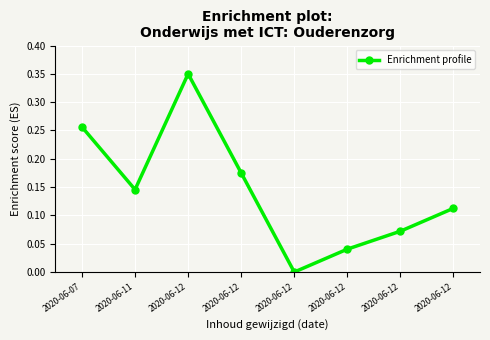

Rank the categories by value from lowest to highest.

2020-06-12, 2020-06-12, 2020-06-12, 2020-06-12, 2020-06-11, 2020-06-12, 2020-06-07, 2020-06-12